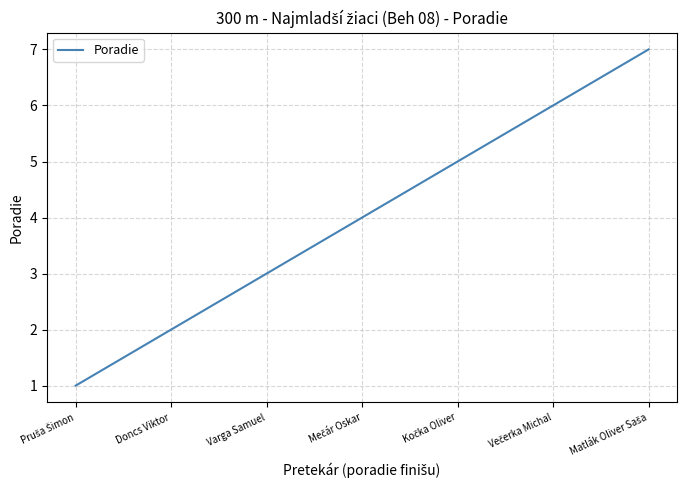

The value at Varga Samuel is 3. True or false?

True